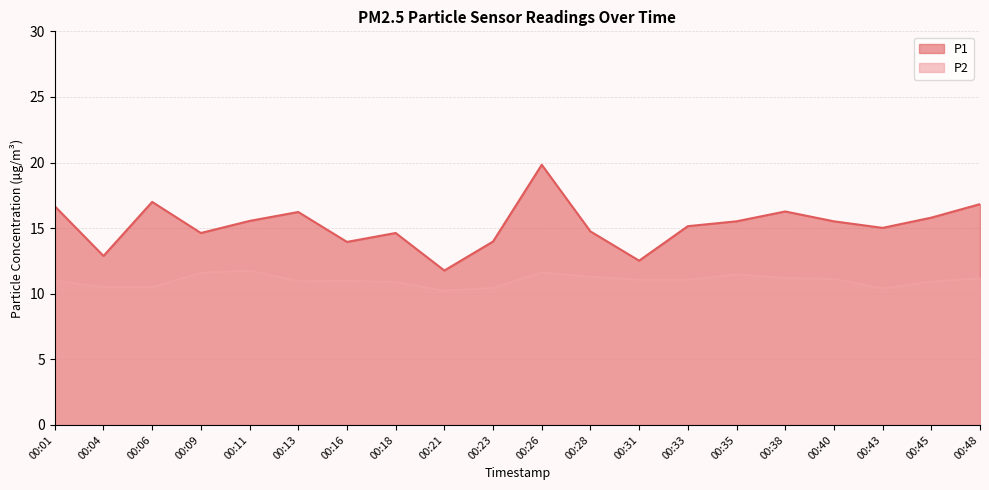

At which category is the sum across all series the highest?

00:26